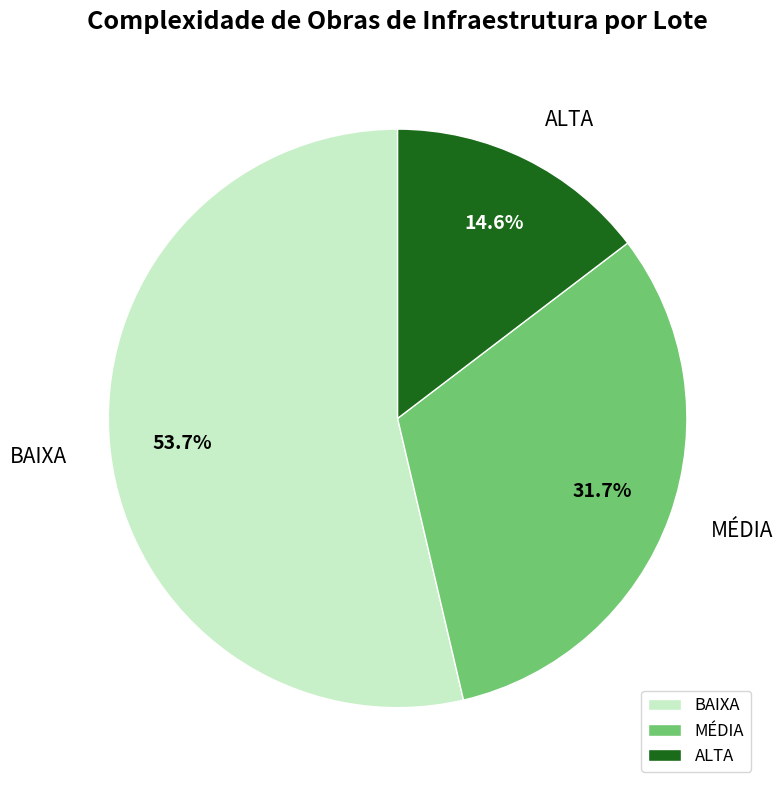

Count the number of slices in the pie.

3